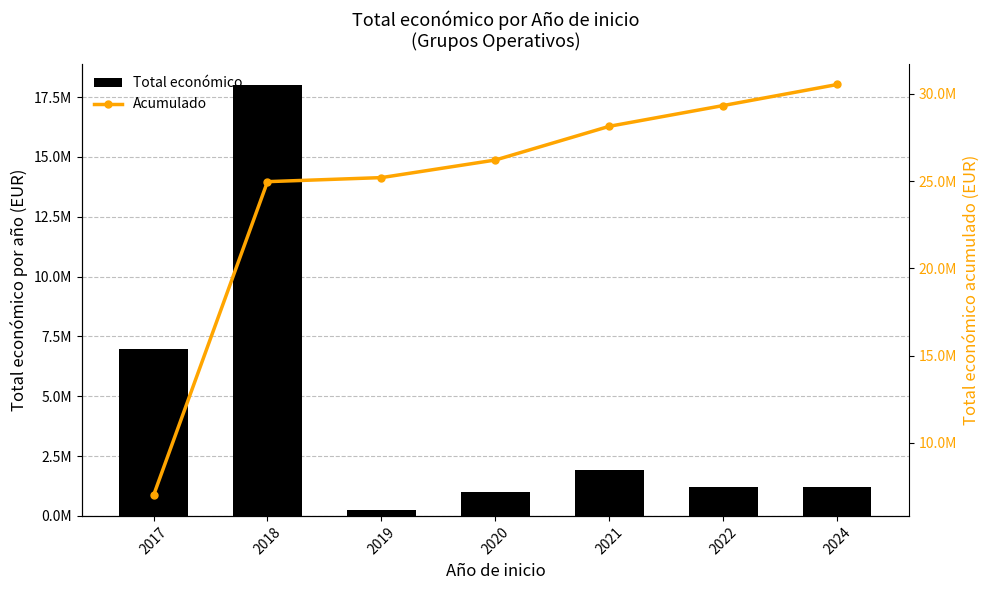

Where is Total económico nearest to the value 9109913?

2017